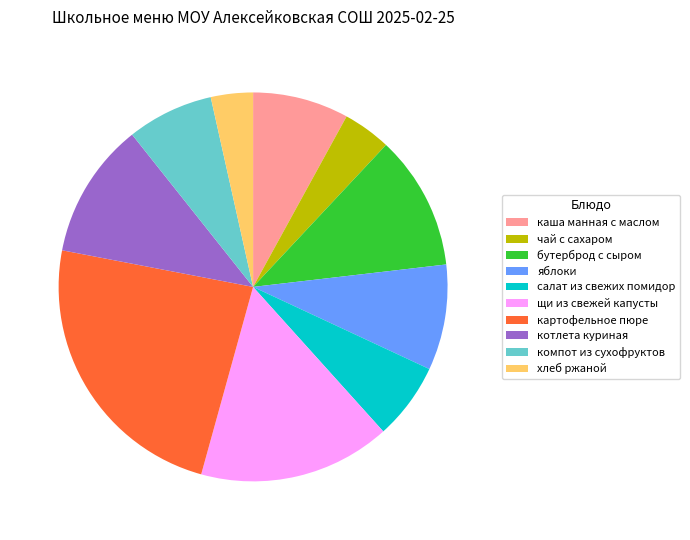

Count the number of slices in the pie.

10